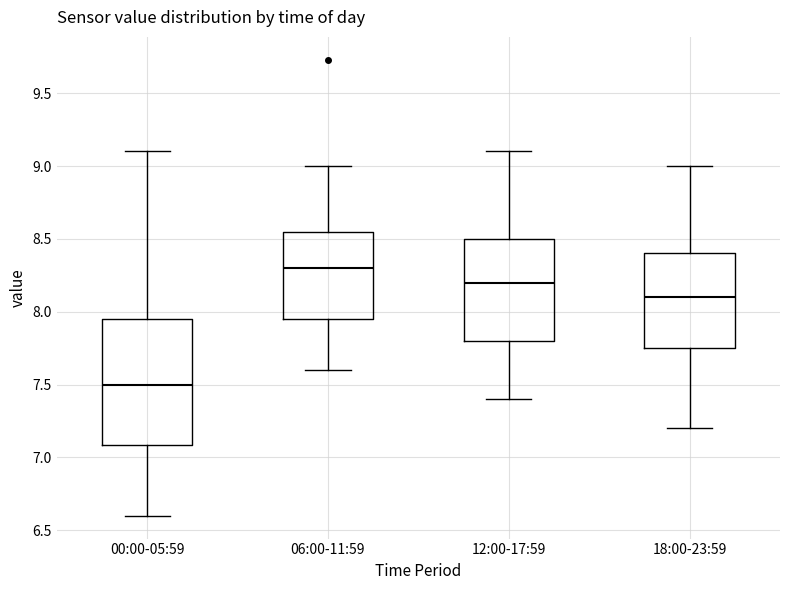

Where does the upper whisker of the box for 00:00-05:59 end on the y-axis? The values are not printed on the chart, so give them approximately, as read against the axis.

9.10